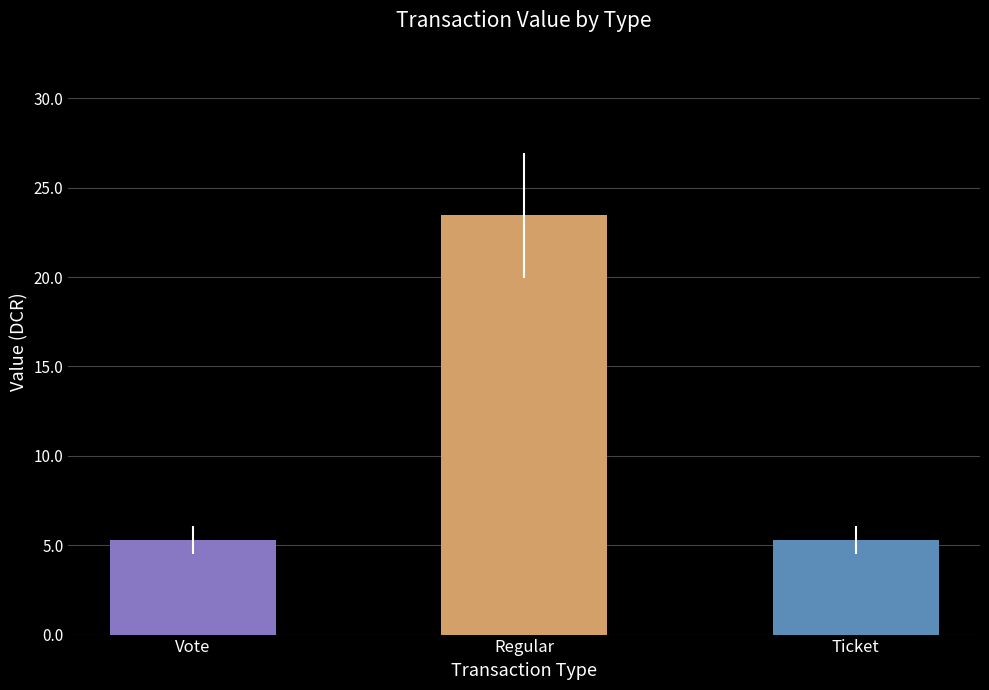

What is the approximate value at Regular?

23.4